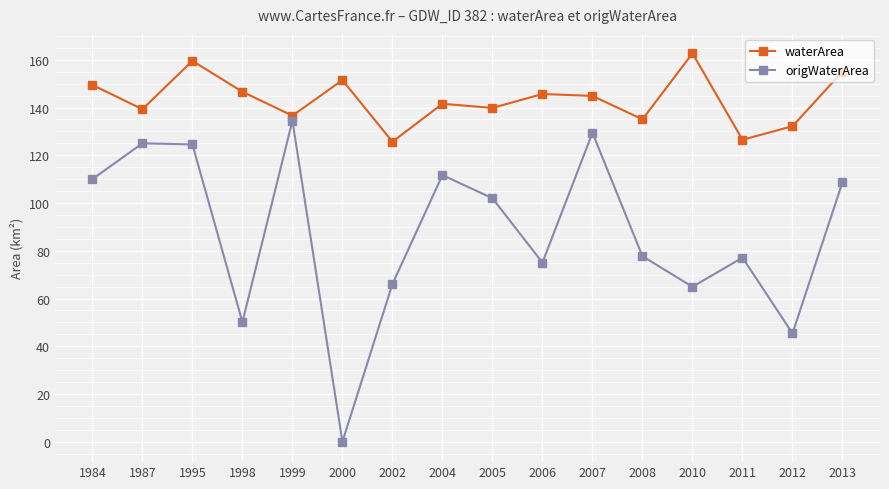

What is the sum of the origWaterArea values at 2002 and 2000?

66.1